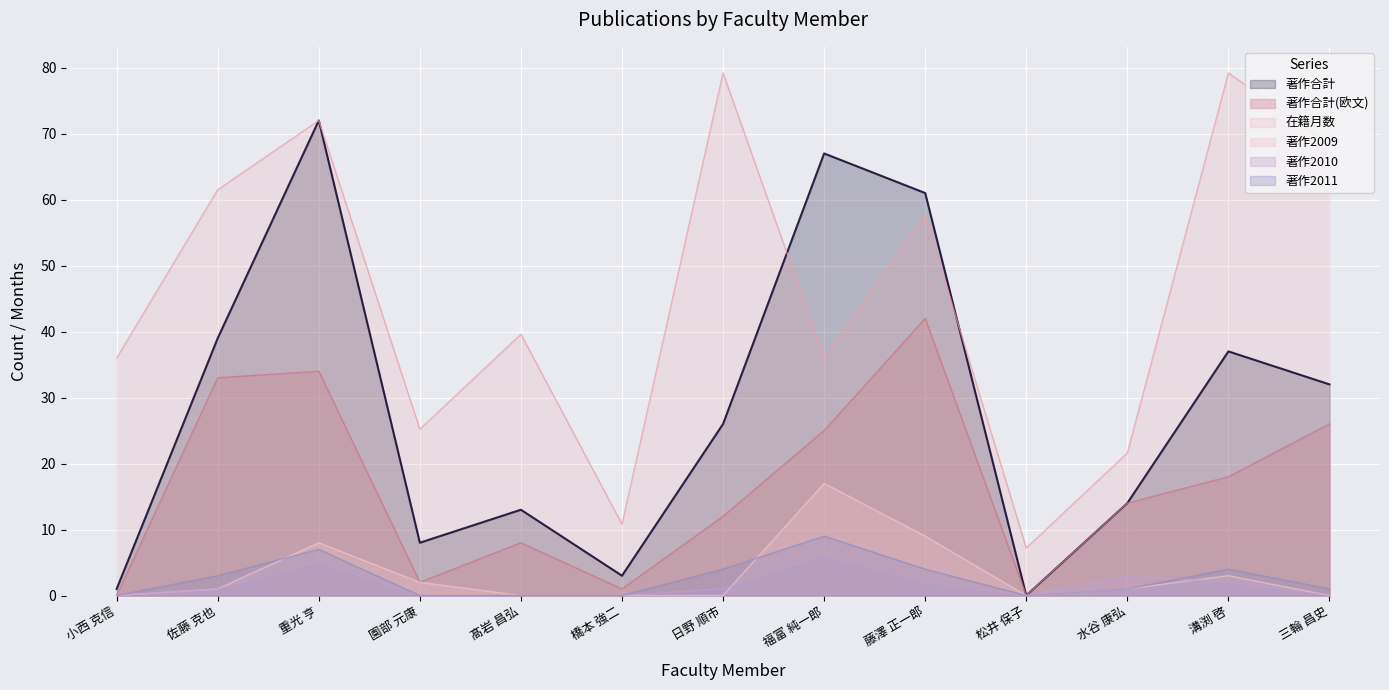

What is the total value across all series at 松井 保子?

7.2